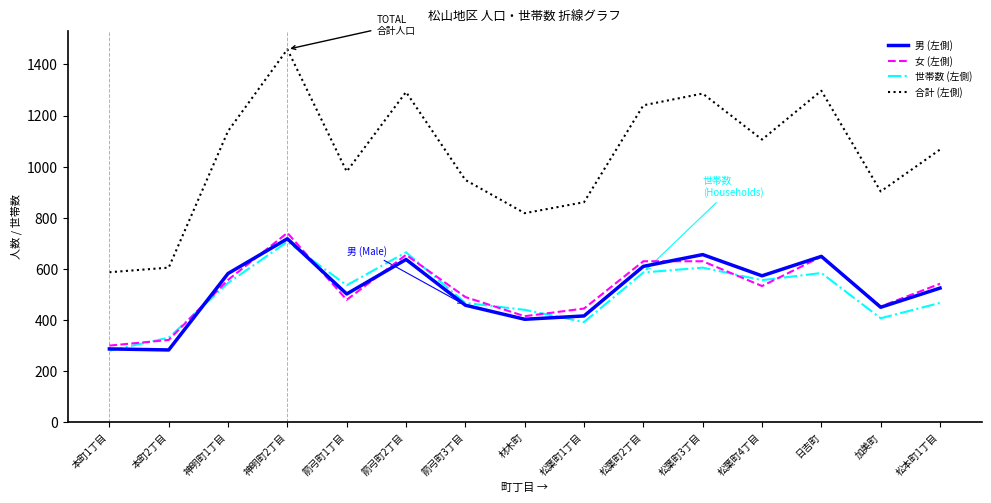

Which category has the lowest value in the 女 (左側) series?

本町1丁目